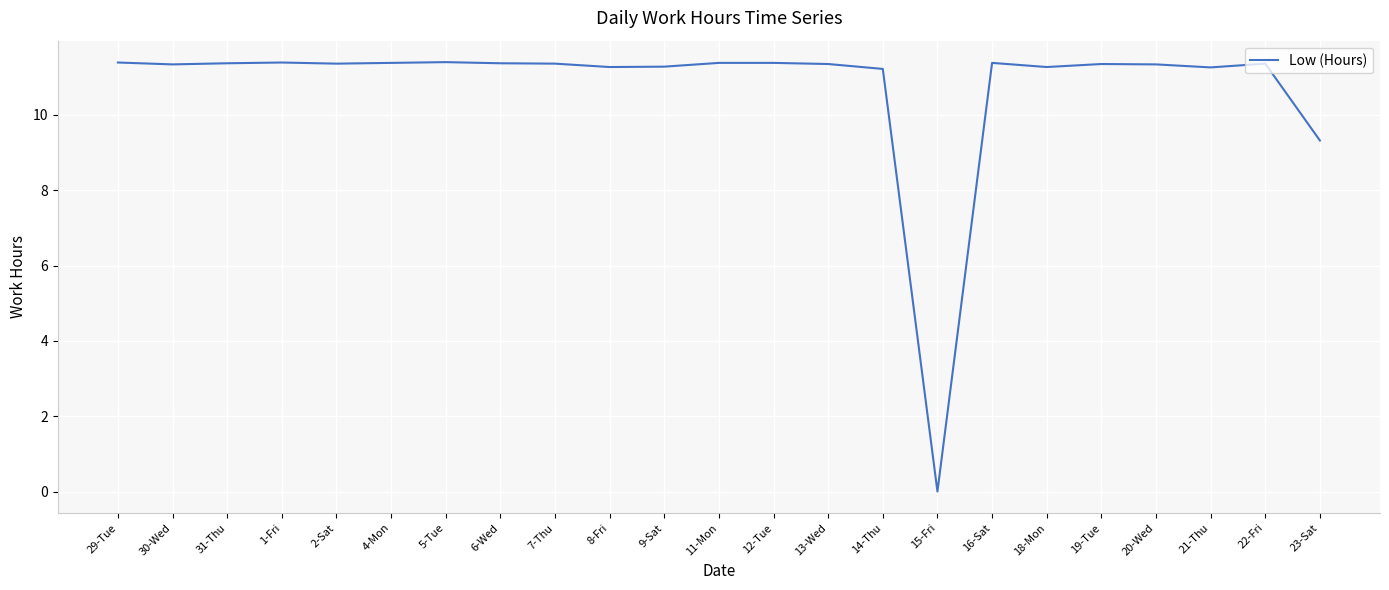

Where is the data nearest to the value 5?

23-Sat